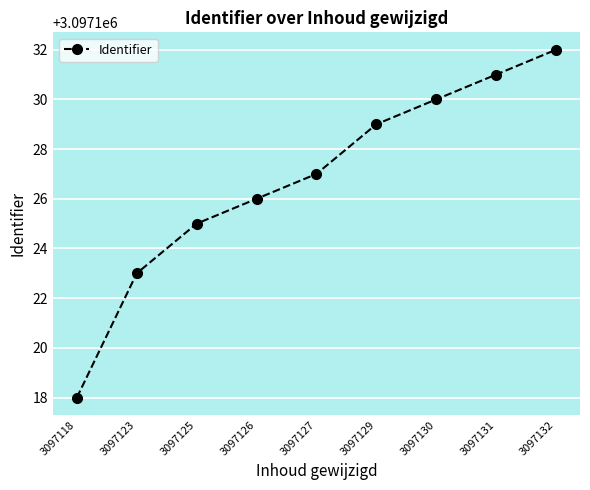

What is the difference between the maximum and second lowest values?

9